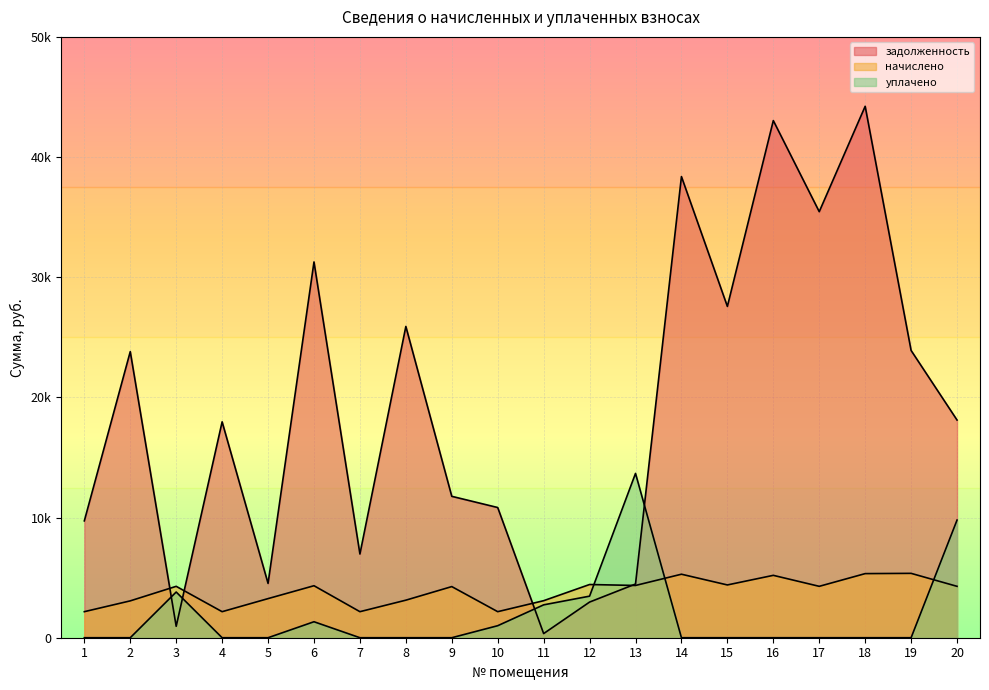

How many series are shown in this chart?

3